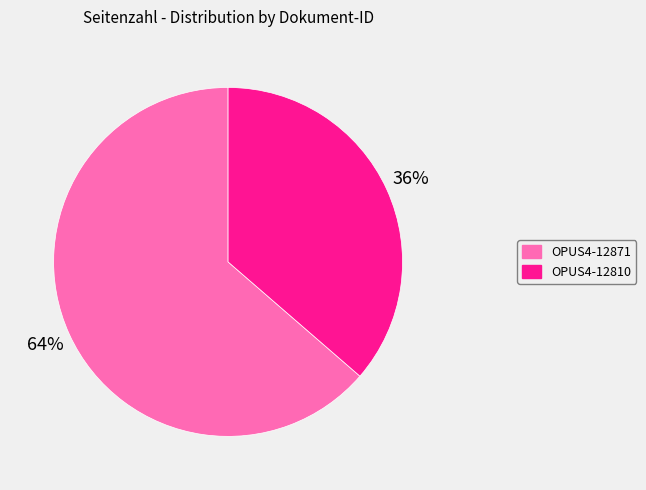

Which slice is the largest?

OPUS4-12871